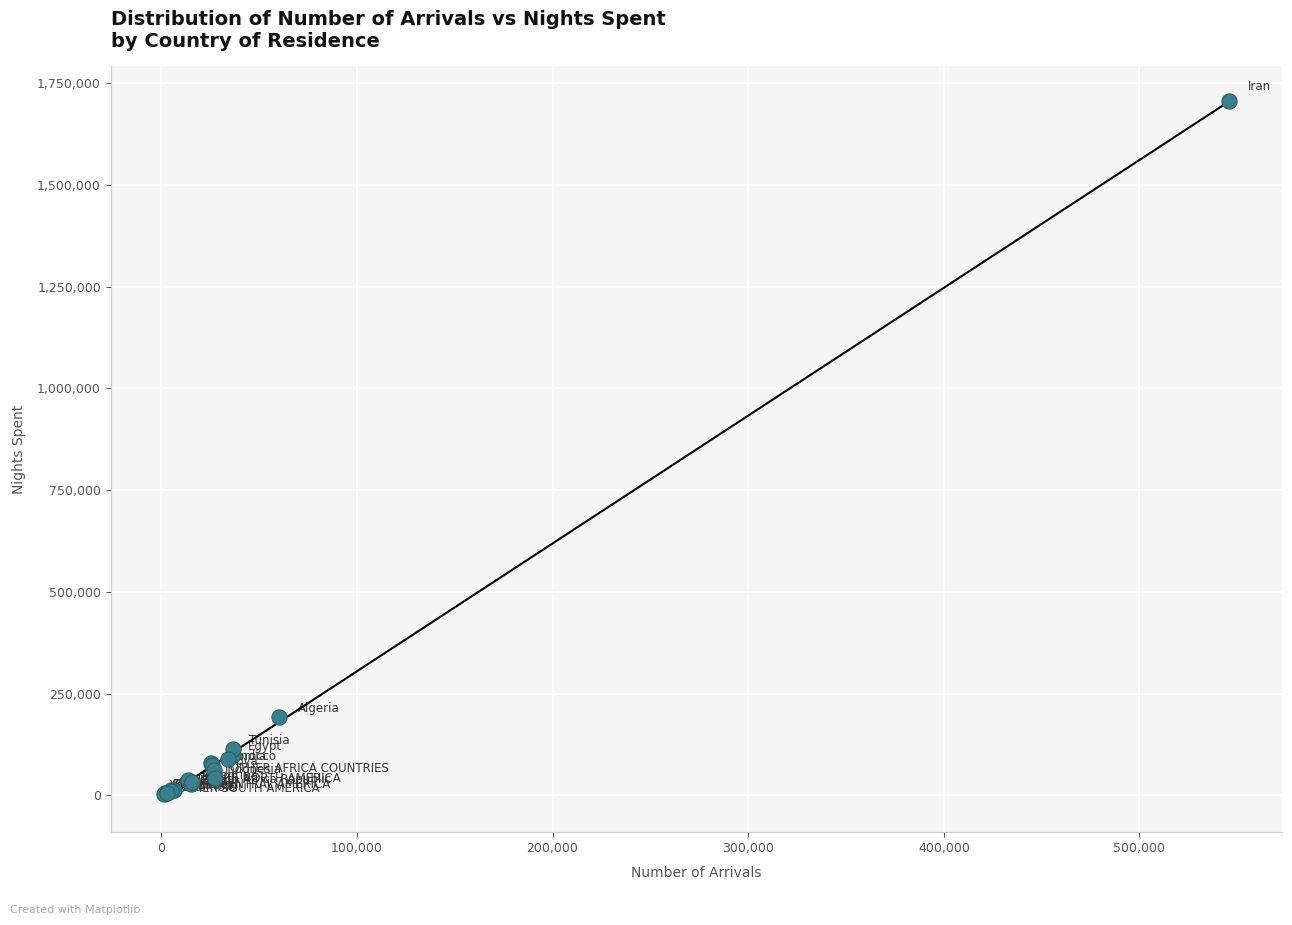

What Y value in the scatter plot is closest to 854561?

192446